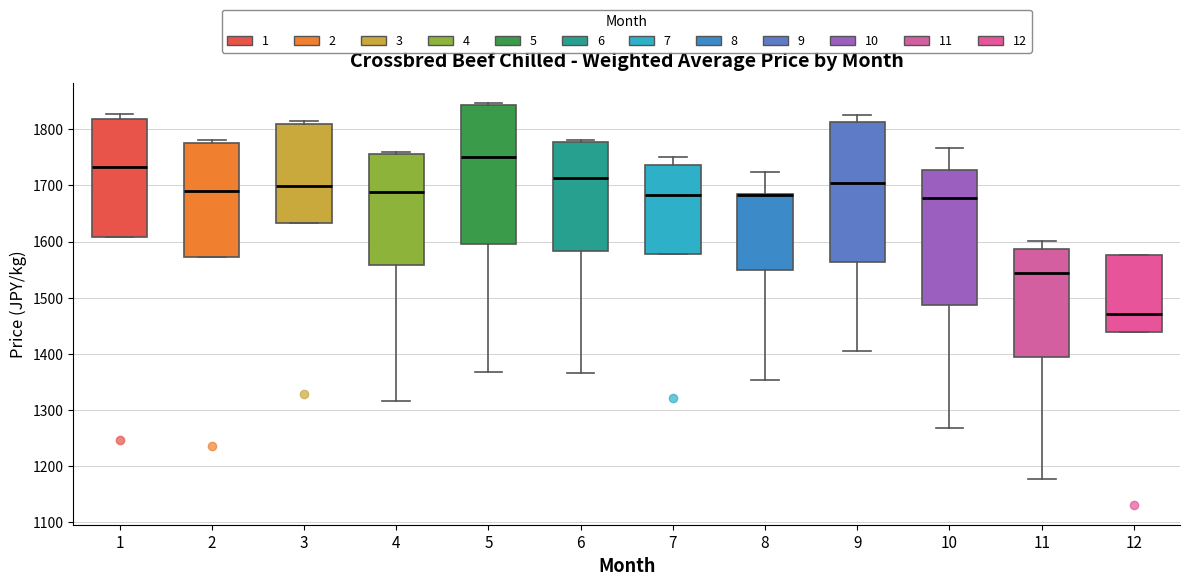

Where does the upper whisker of the box at x = 8 end on the y-axis? The values are not printed on the chart, so give them approximately, as read against the axis.

1720